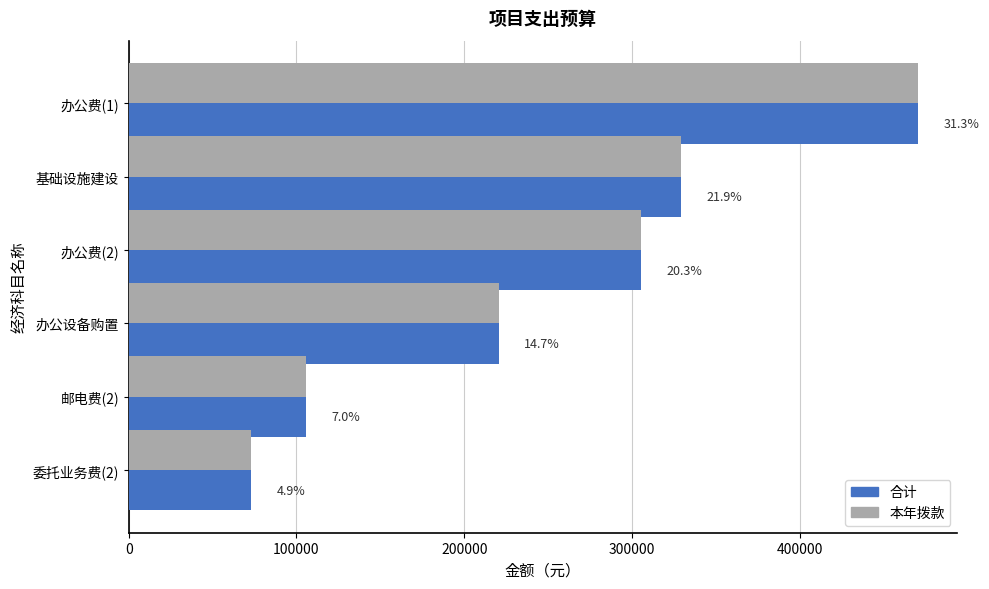

Which series has the largest total across all categories?

合计